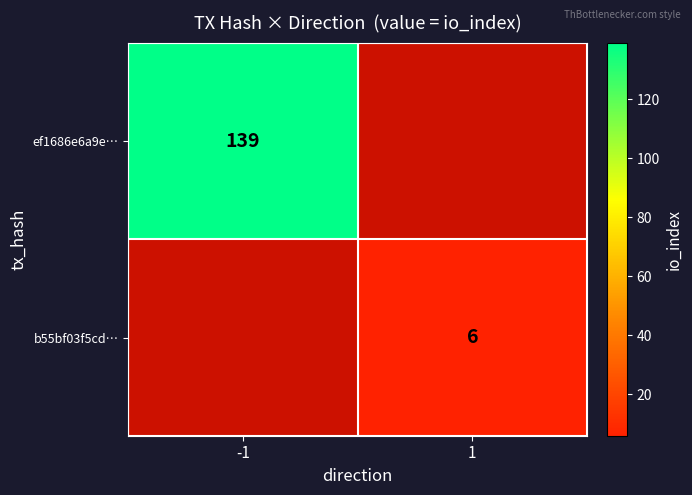

Is it true that b55bf03f5cd… equals 4 at 1?

False